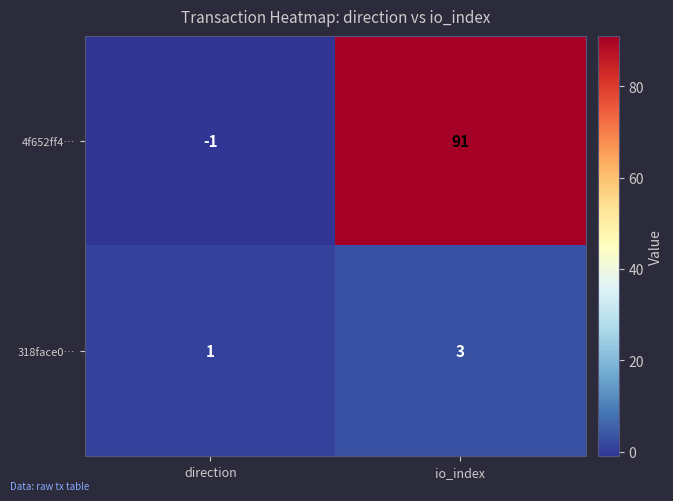

At which category does the chart reach its minimum across all series?

direction